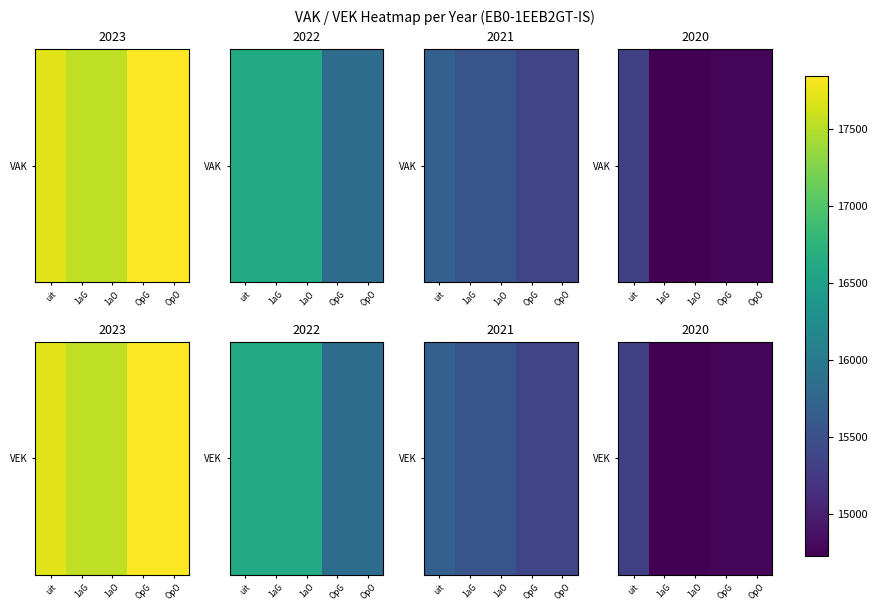

What is the difference between the maximum and second lowest values?

594